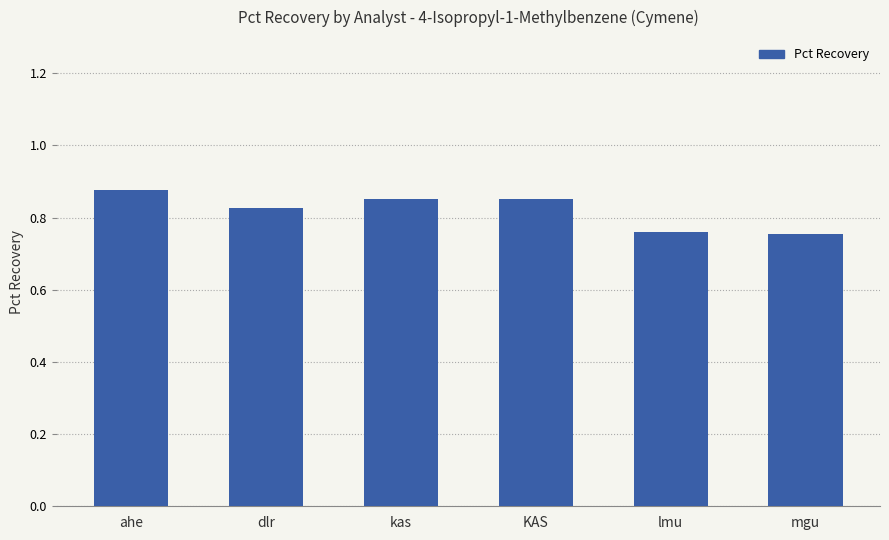

Is it true that the value at KAS is 1.3?

False